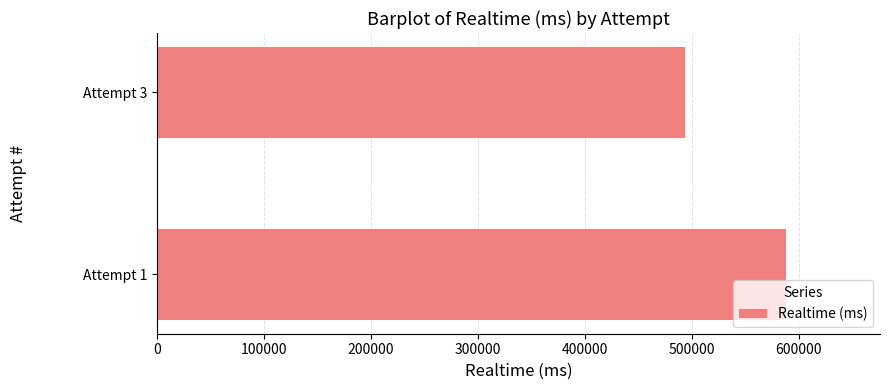

Is it true that the value at Attempt 3 is 840321?

False